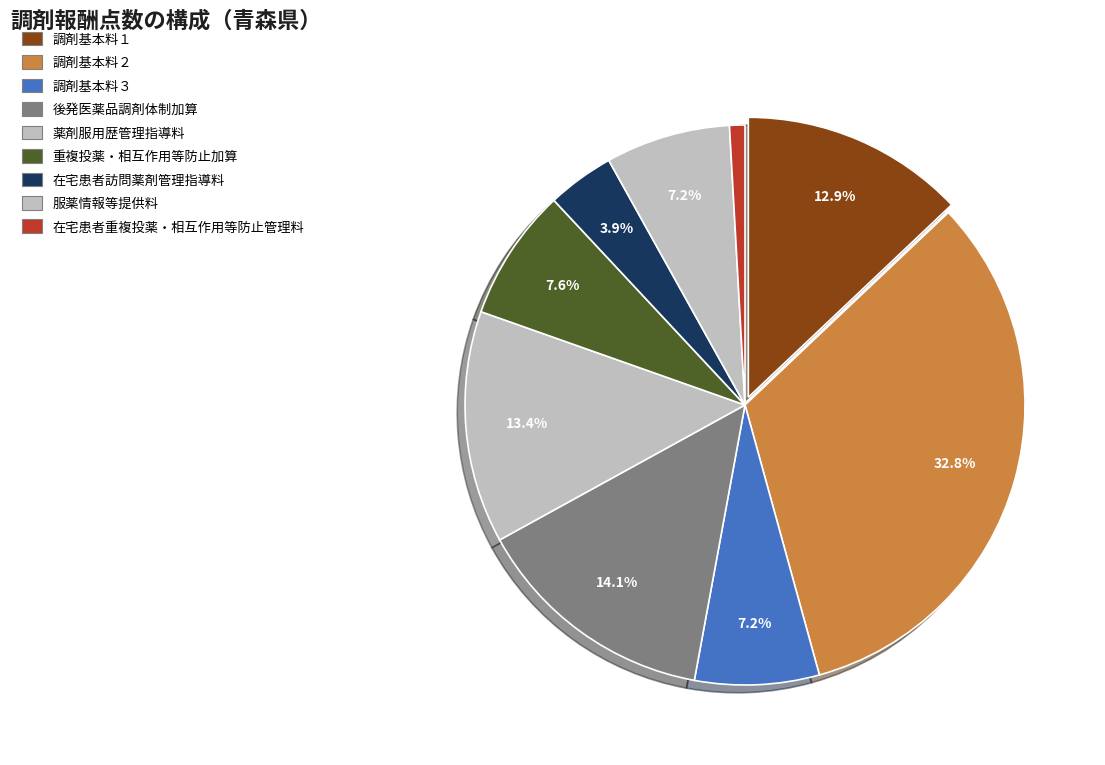

Which category has the biggest portion of the pie?

調剤基本料２